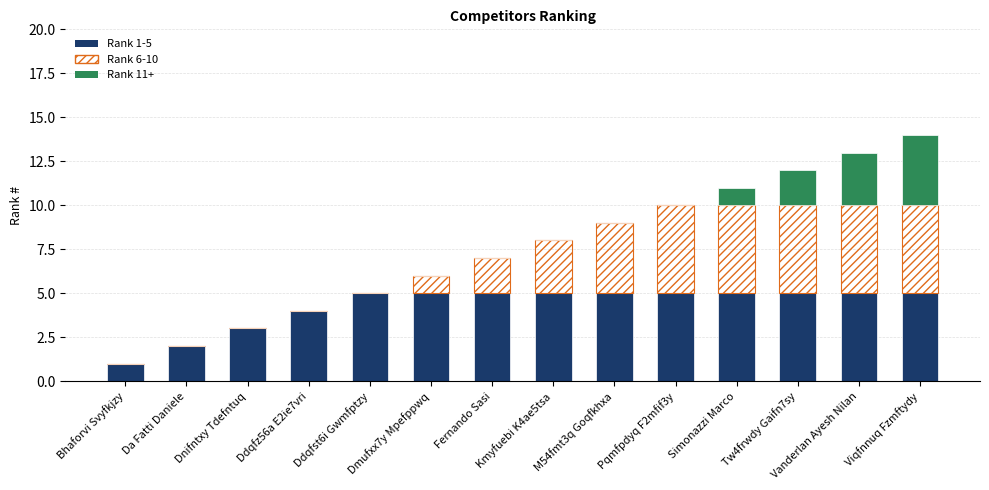

What is the total value across all series at Simonazzi Marco?

11